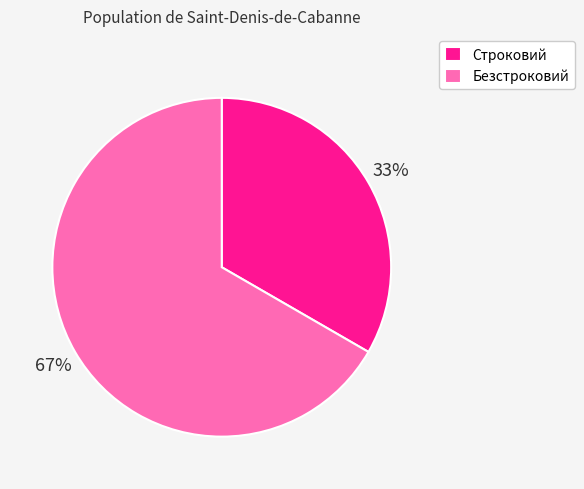

Rank the categories by value from lowest to highest.

Строковий, Безстроковий